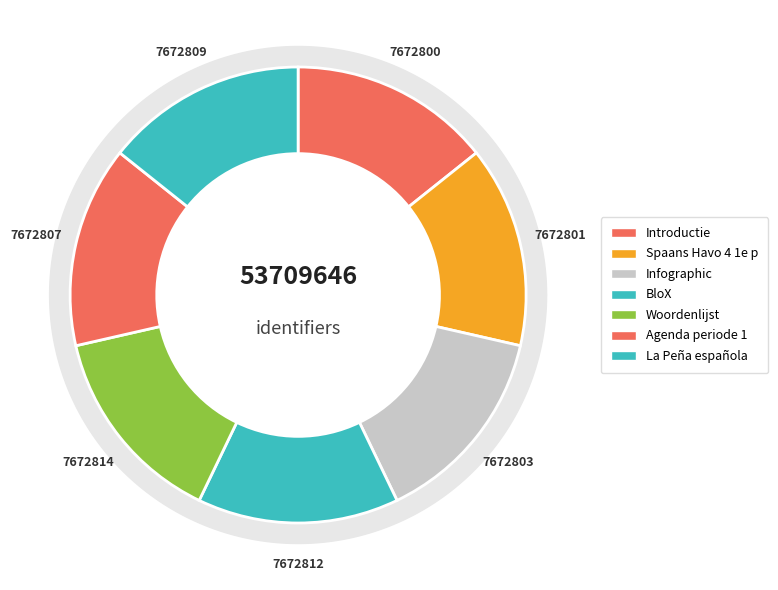

How many segments does this pie chart have?

7